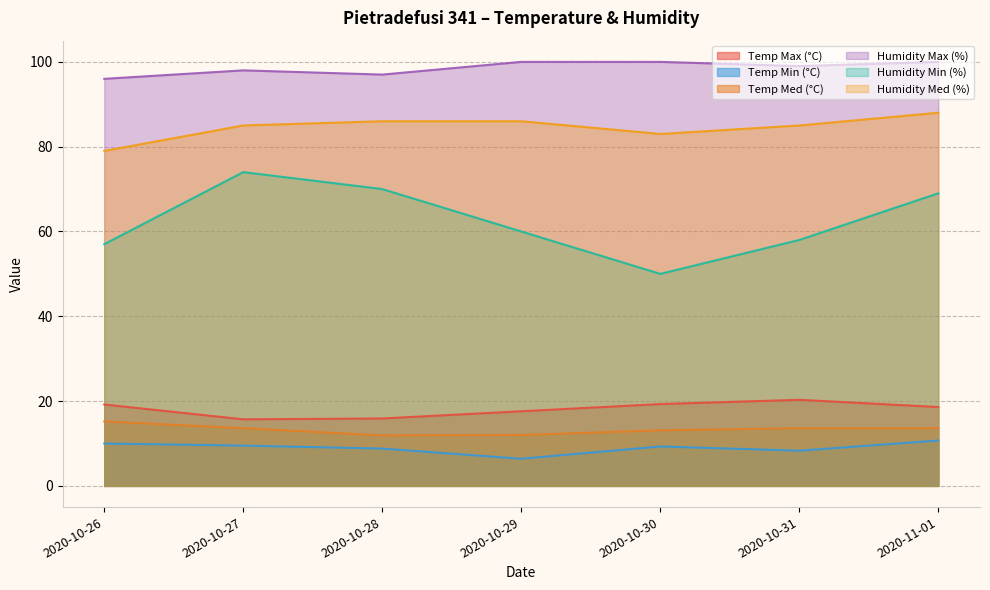

True or false: Humidity Min (%) and Temp Max (°C) intersect in this chart.

False